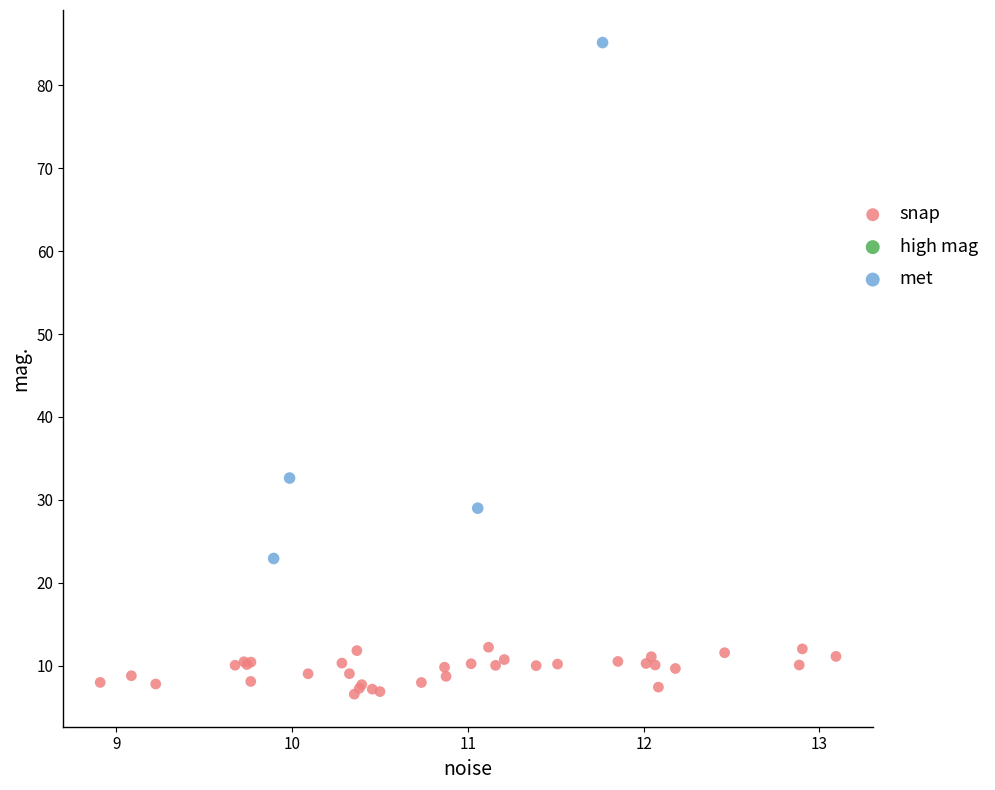

Which series contains the highest Y value?

met